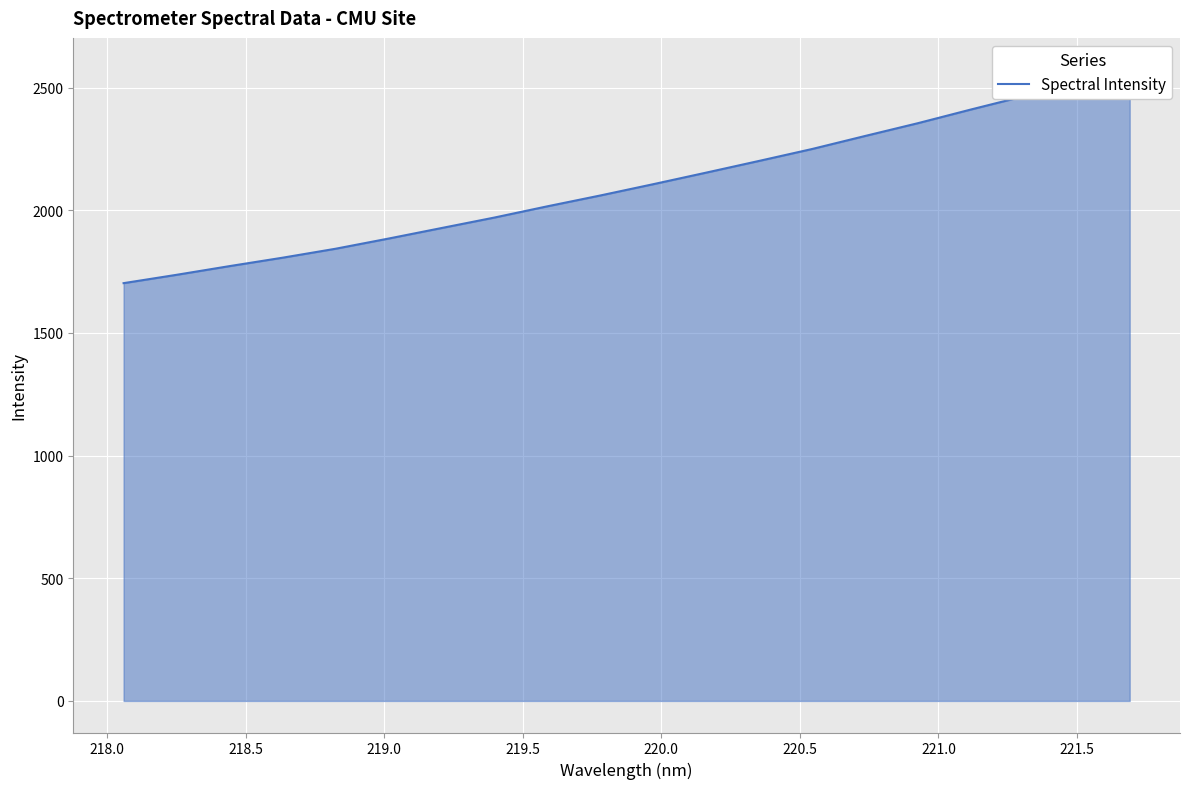

How many data points are less than 2106?

10